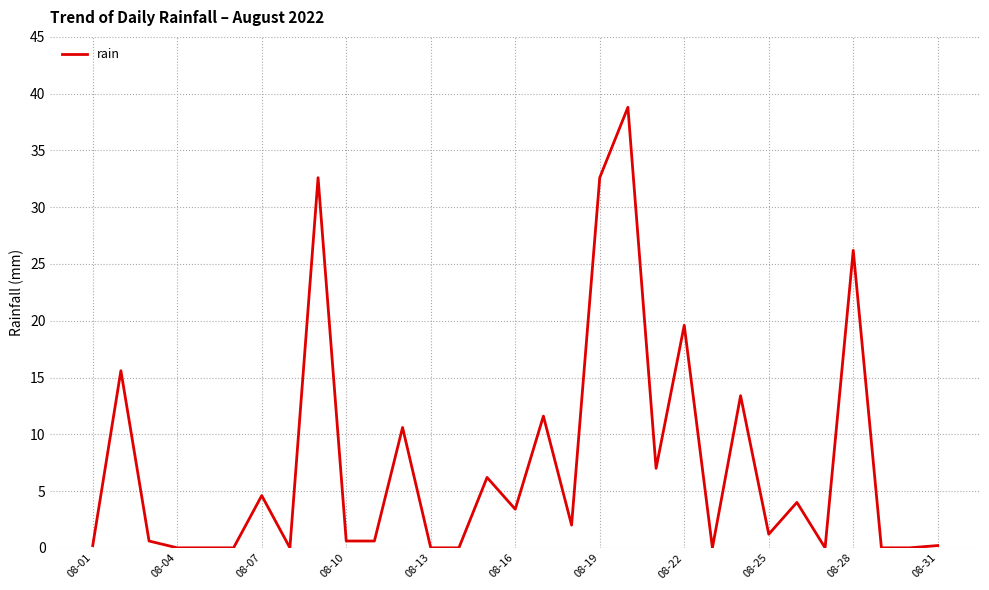

What is the difference between the second highest and second lowest values?

32.6